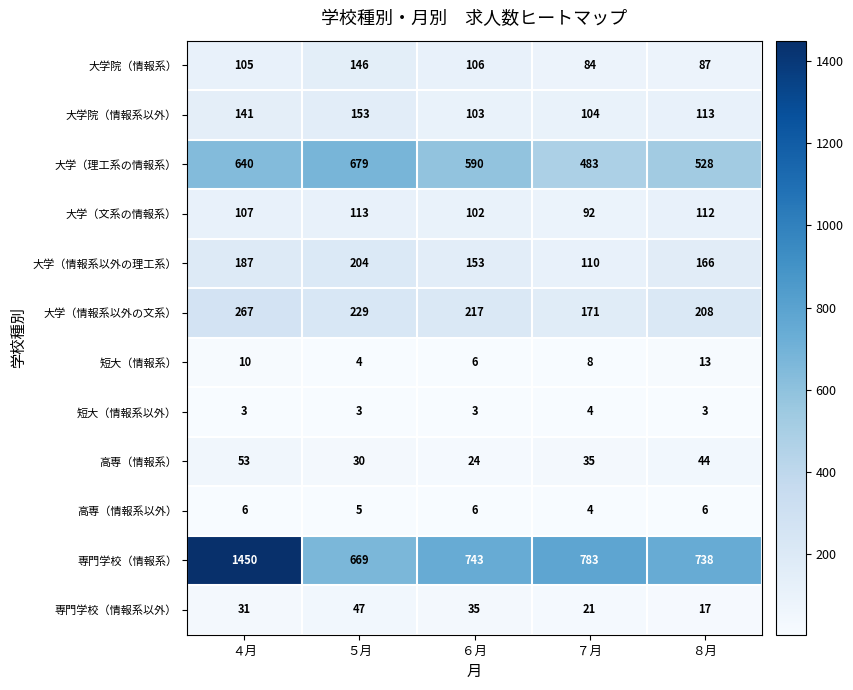

What value does the 短大（情報系以外） series have at ７月?

4